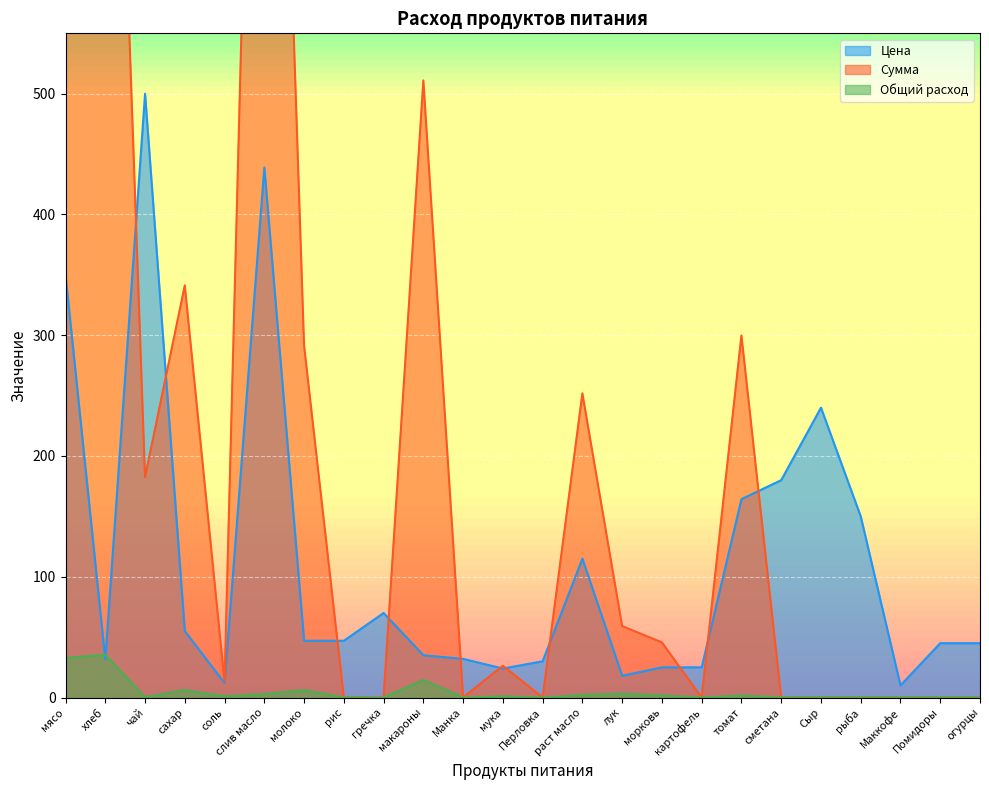

Where is the first local minimum for Общий расход?

чай